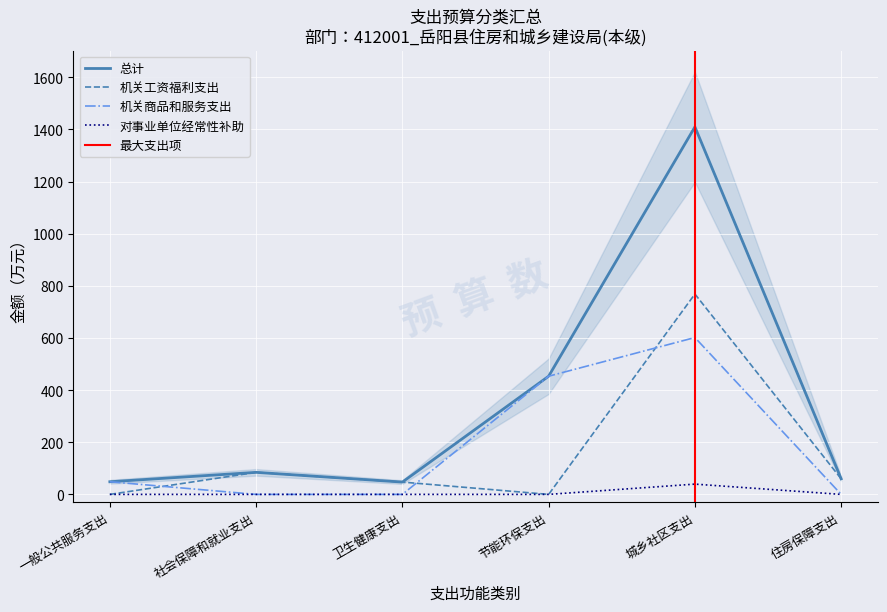

What is the sum of all values?

2103.4